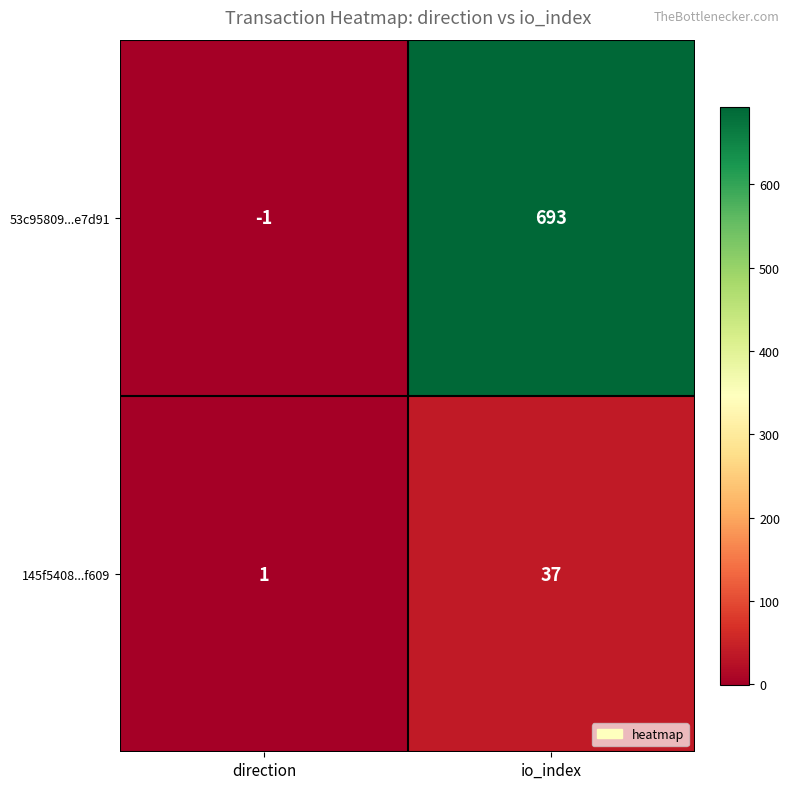

At which label is 145f5408...f609 closest to 19?

direction